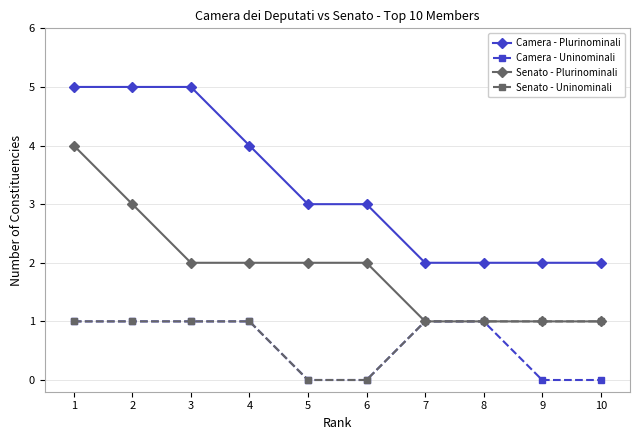

What is the maximum value shown in the chart?

5